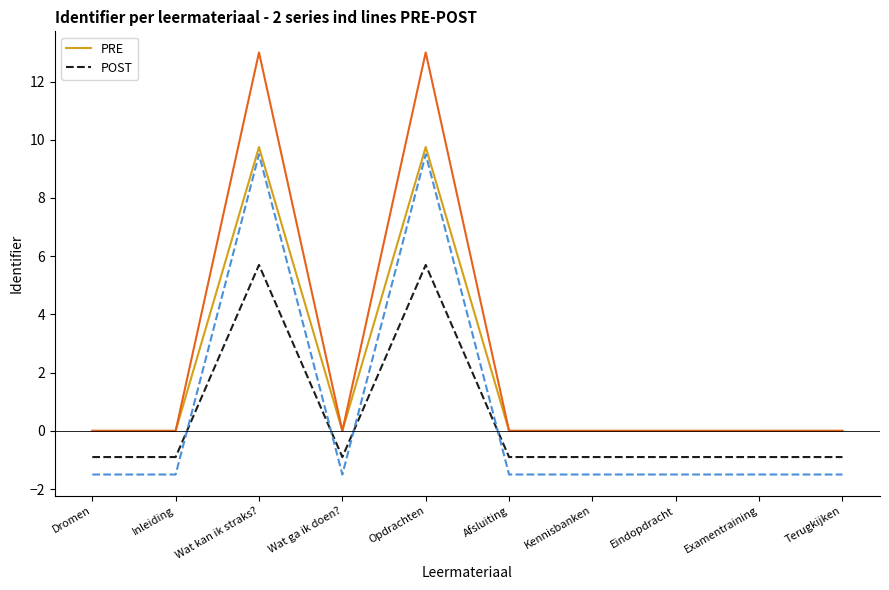

How many lines are shown in the chart?

2